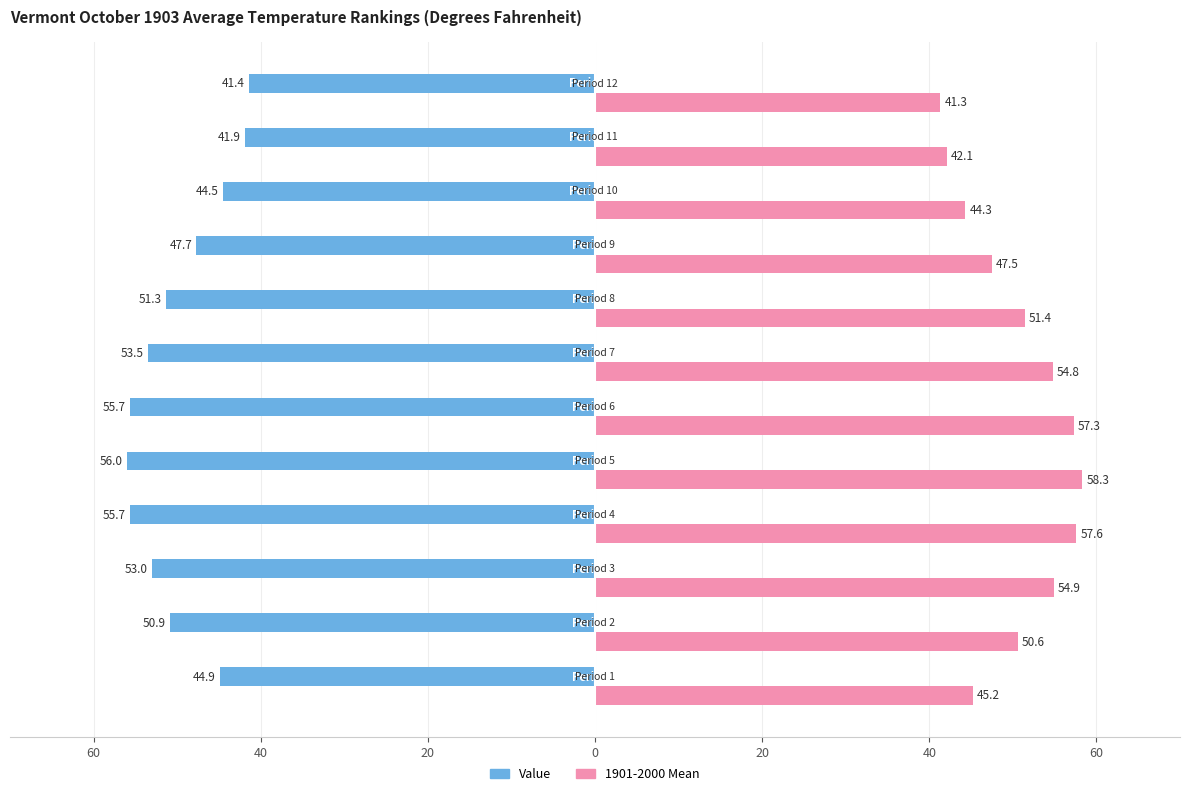

What are all the series names shown in the legend?

Value, 1901-2000 Mean